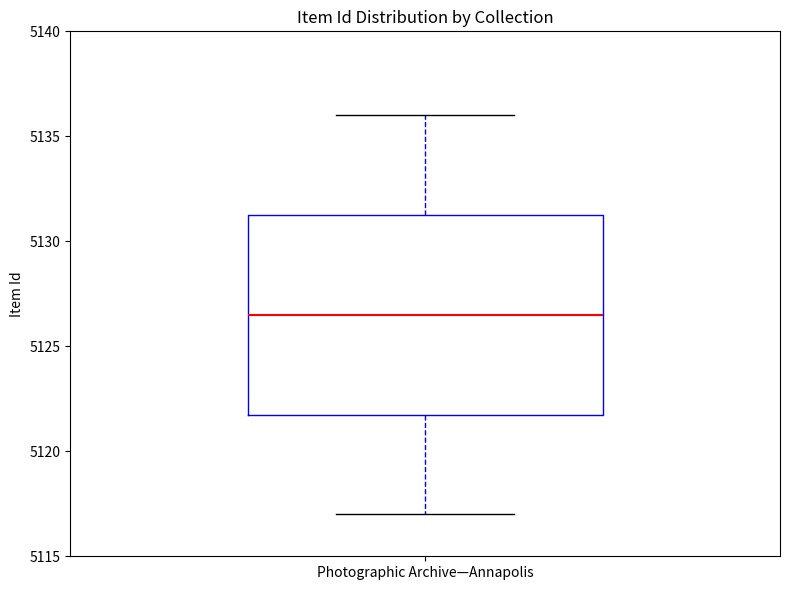

Where does the lower whisker of the box for Photographic Archive—Annapolis end on the y-axis? The values are not printed on the chart, so give them approximately, as read against the axis.

5117.0